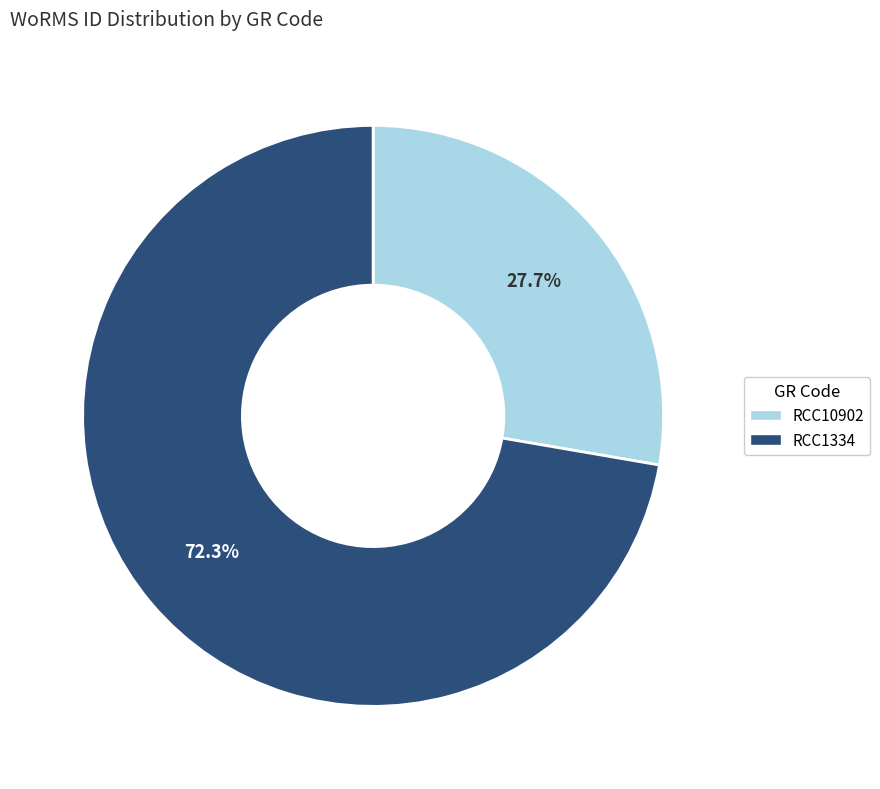

What portion of the pie excludes RCC10902?

72.3%